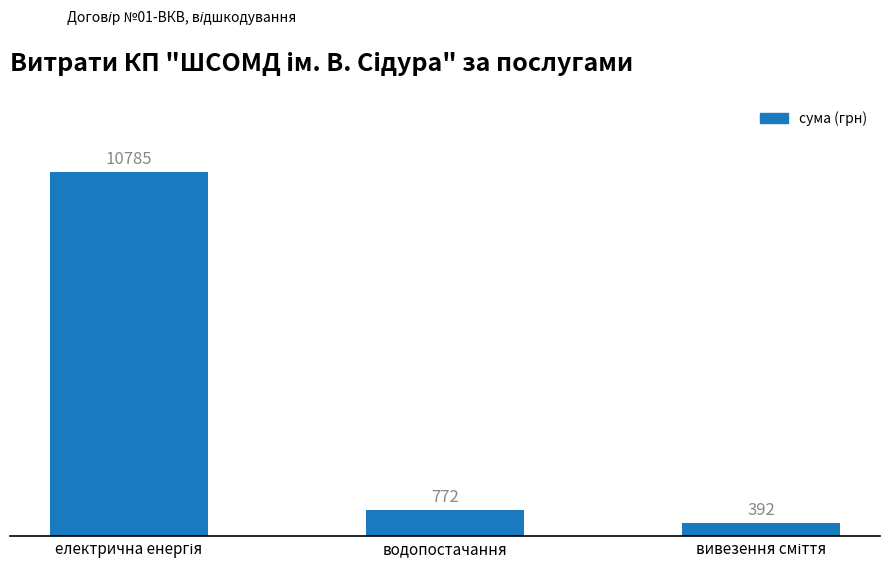

What is the sum of all values?

11949